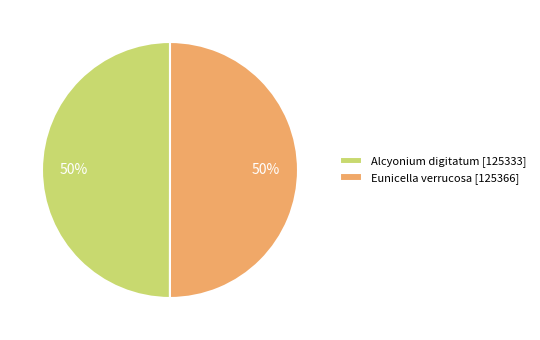

To the nearest percent, what percentage of the pie is Eunicella verrucosa?

50%